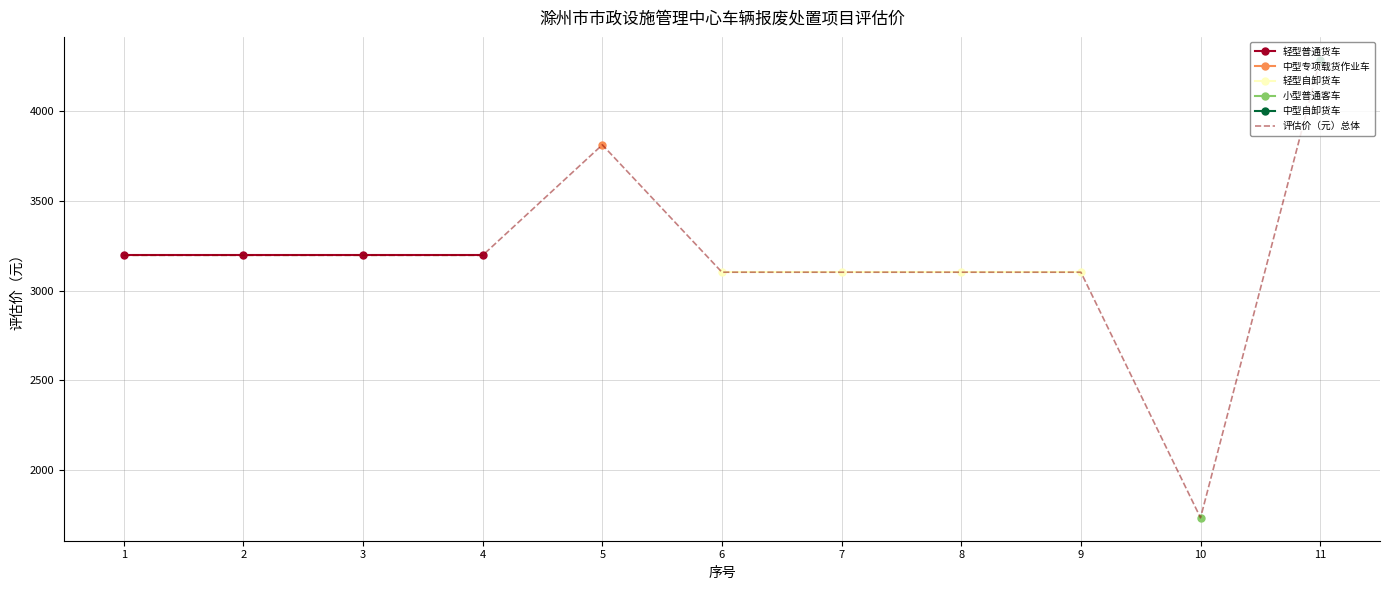

The value of 评估价（元）总体 at 2 is 4156. True or false?

False